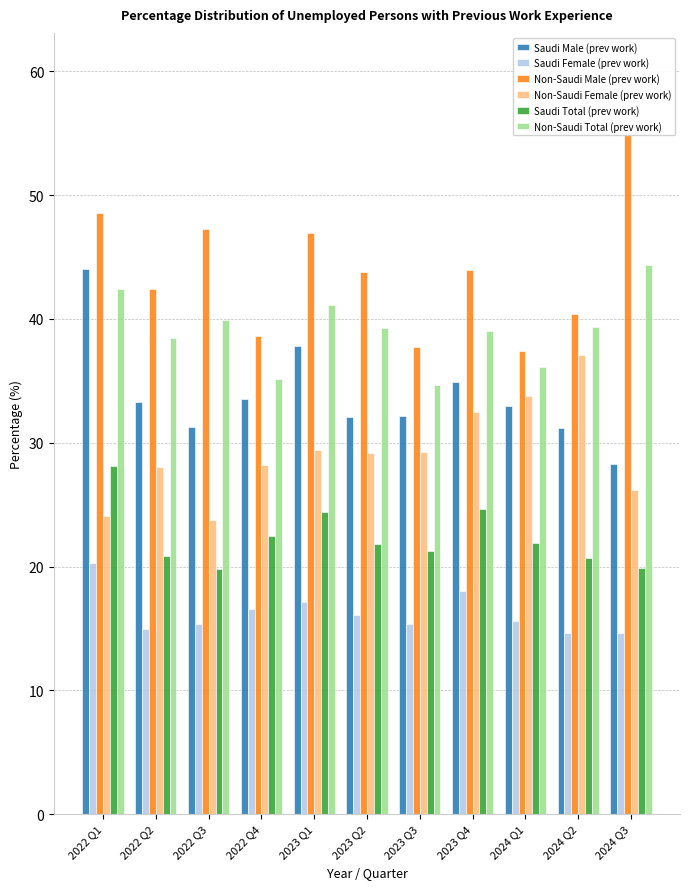

What is the difference between the Saudi Male (prev work) values at 2022 Q1 and 2023 Q2?

12.0